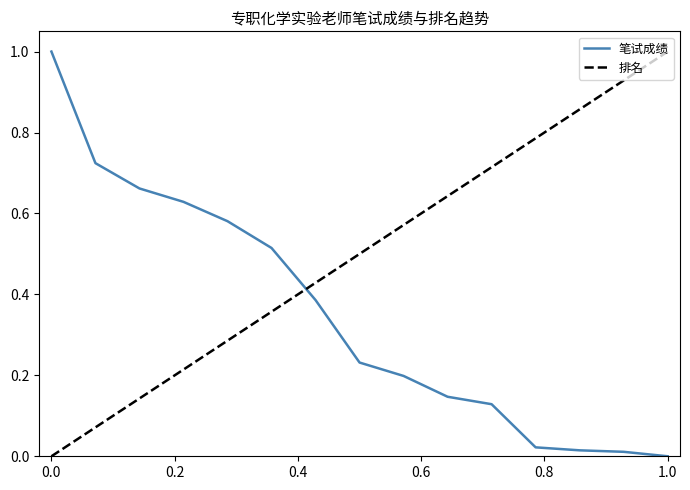

Which series ends up on top after the final intersection of 排名 and 笔试成绩?

排名